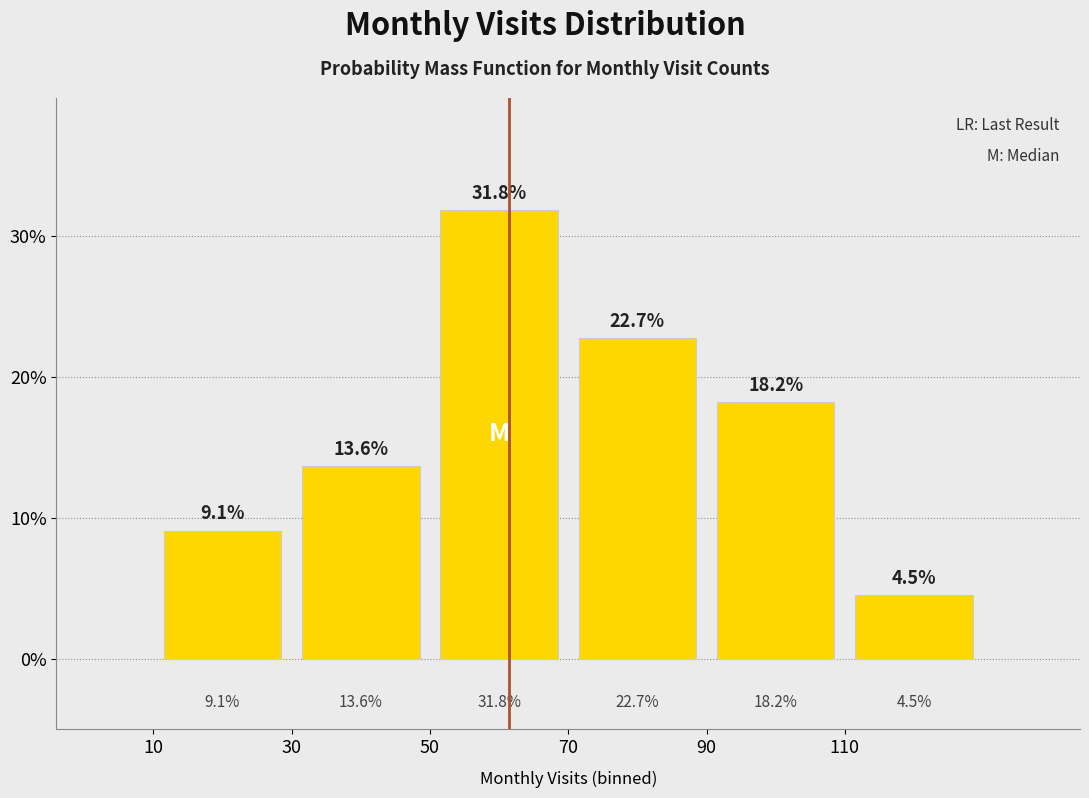

Over which range of the x-axis is the bar tallest?

50 to 70